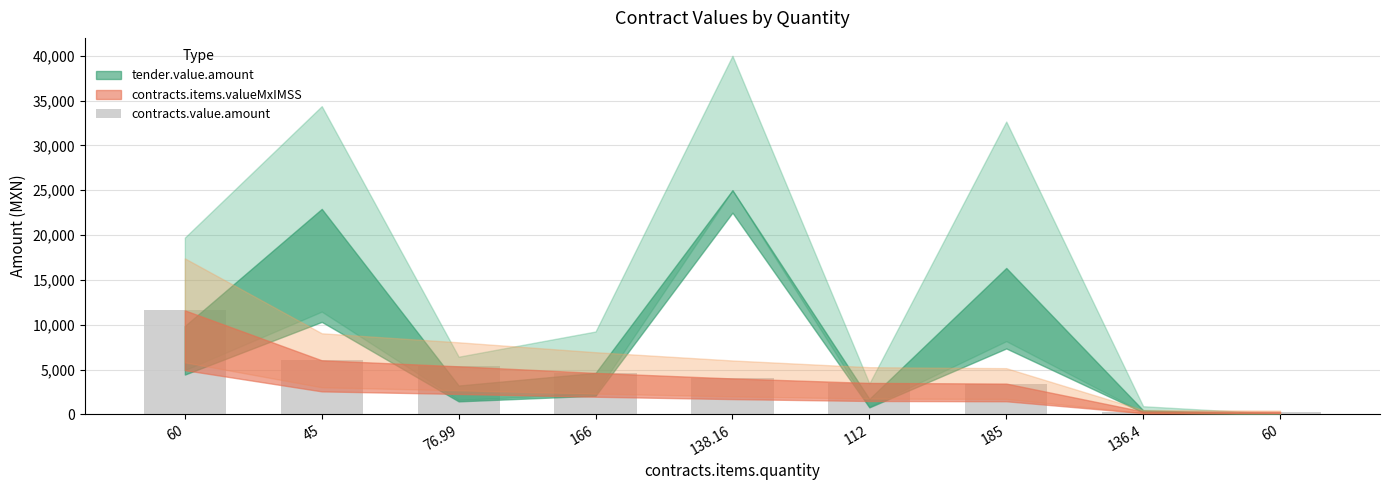

How many series are shown in this chart?

1